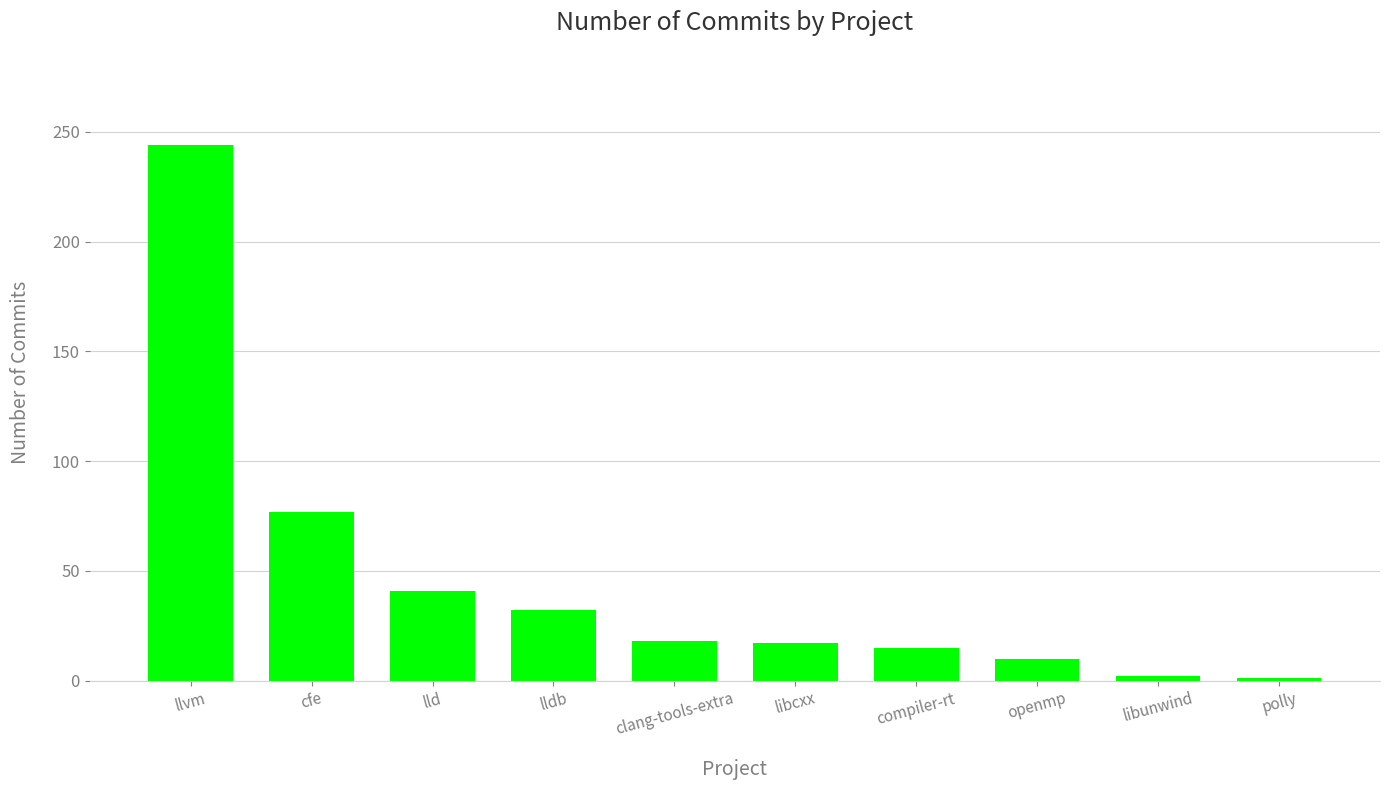

How many data points are less than 18?

5